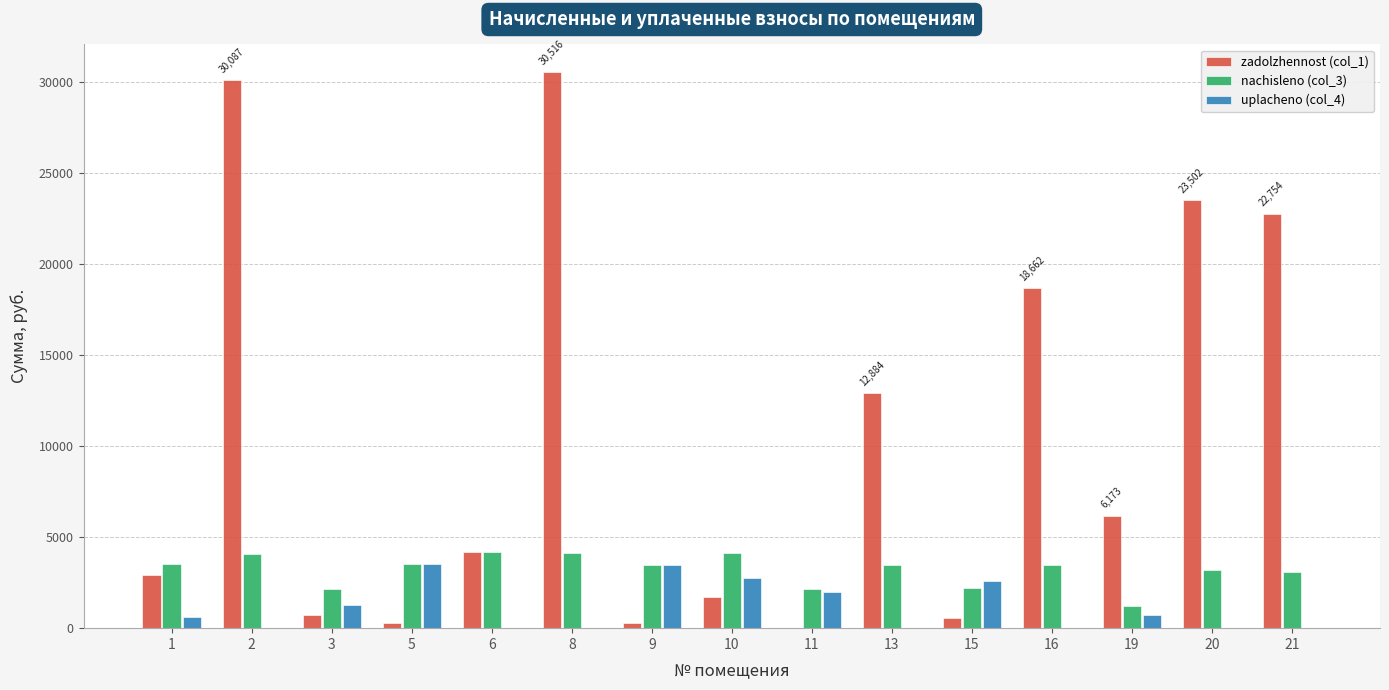

Is it true that nachisleno (col_3) equals 4407.0 at 20?

False